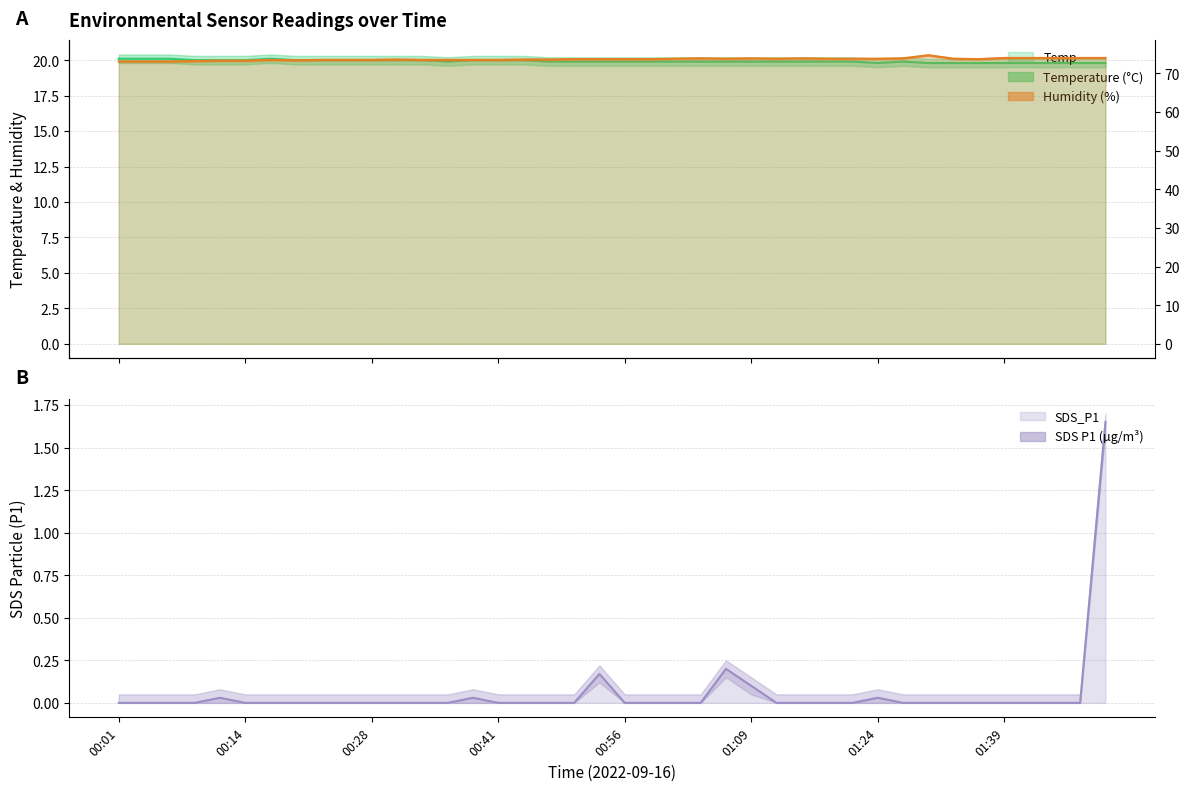

Rank the series by their maximum value, from lowest to highest.

SDS_P1, Temp, Humidity